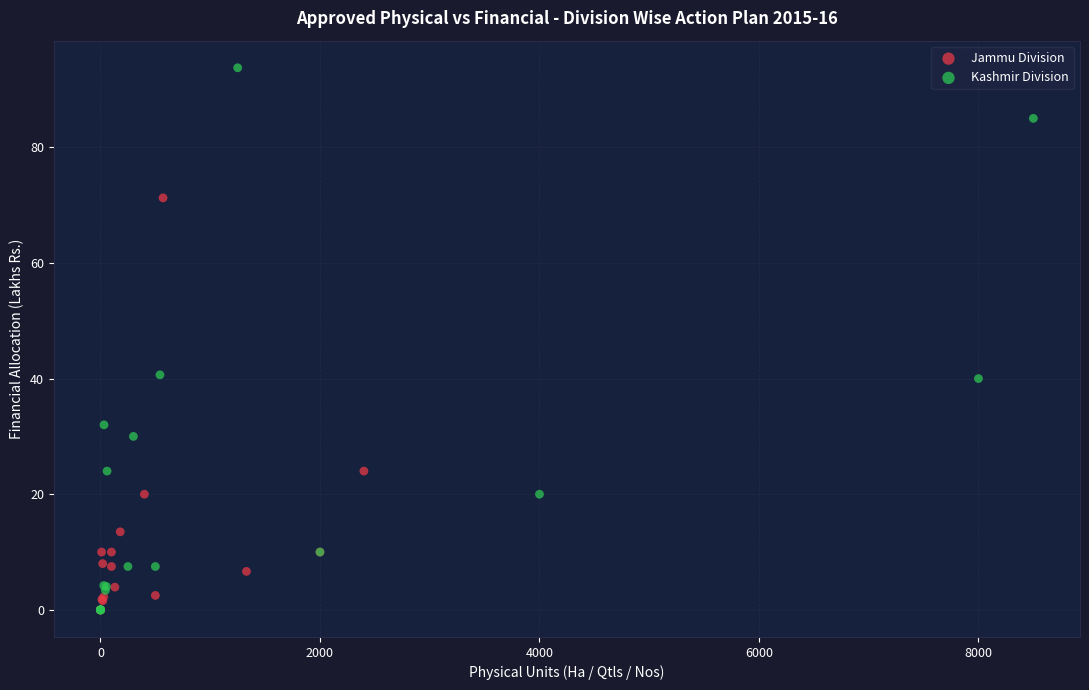

Which series has the widest spread of Y values?

Kashmir Division